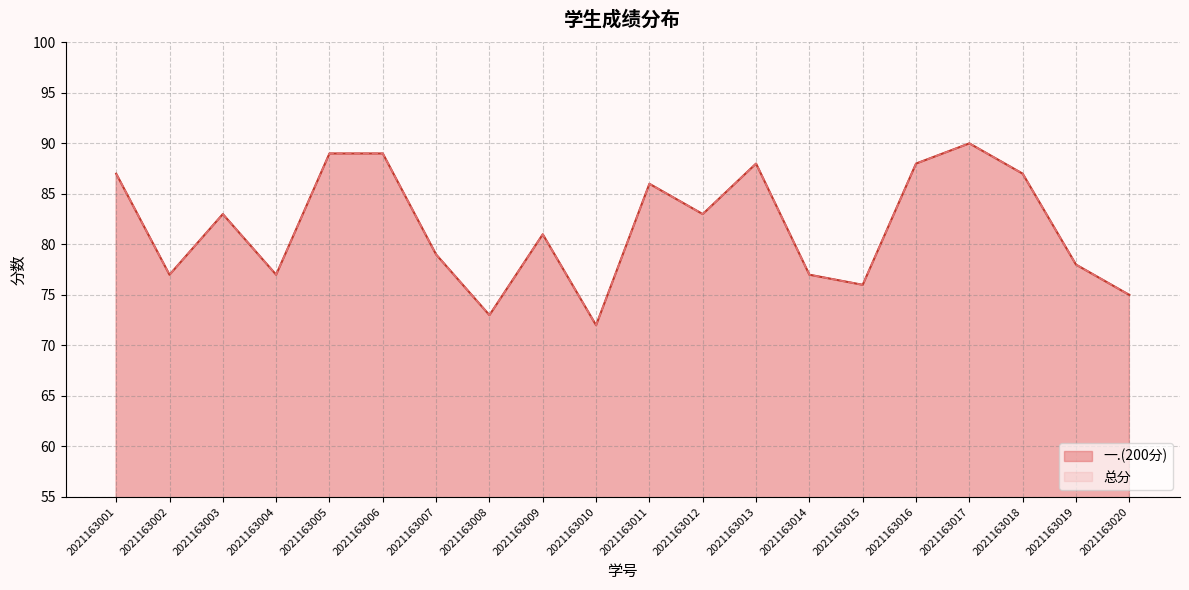

What is the difference between the second highest and second lowest values in the 总分 series?

16